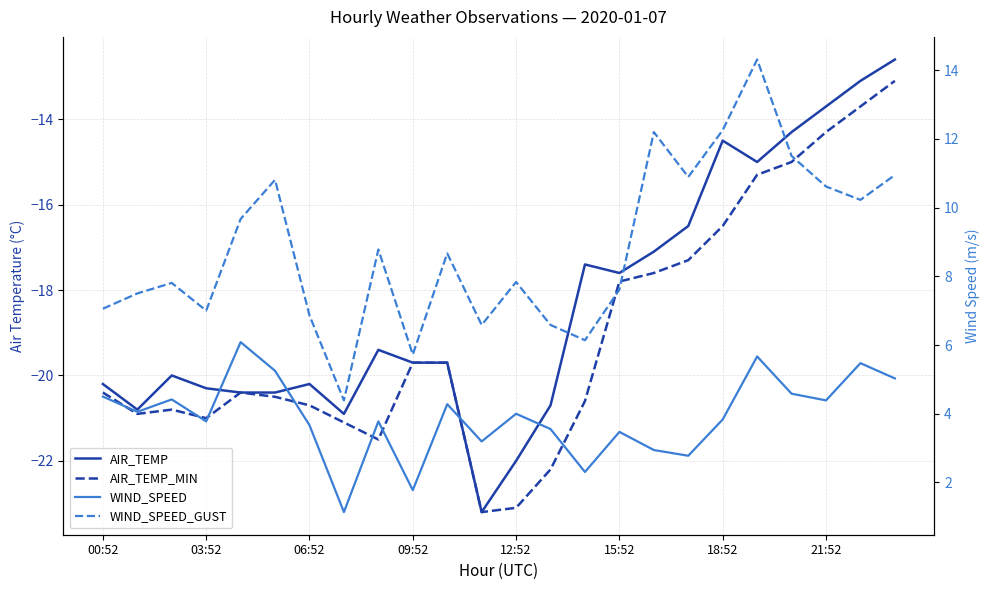

Count the number of data series in this chart.

4